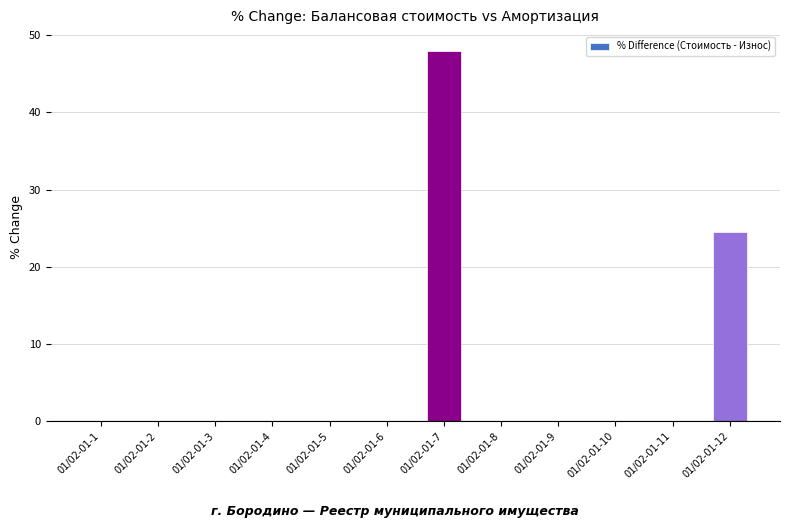

The value at 01/02-01-5 is 29.1. True or false?

False